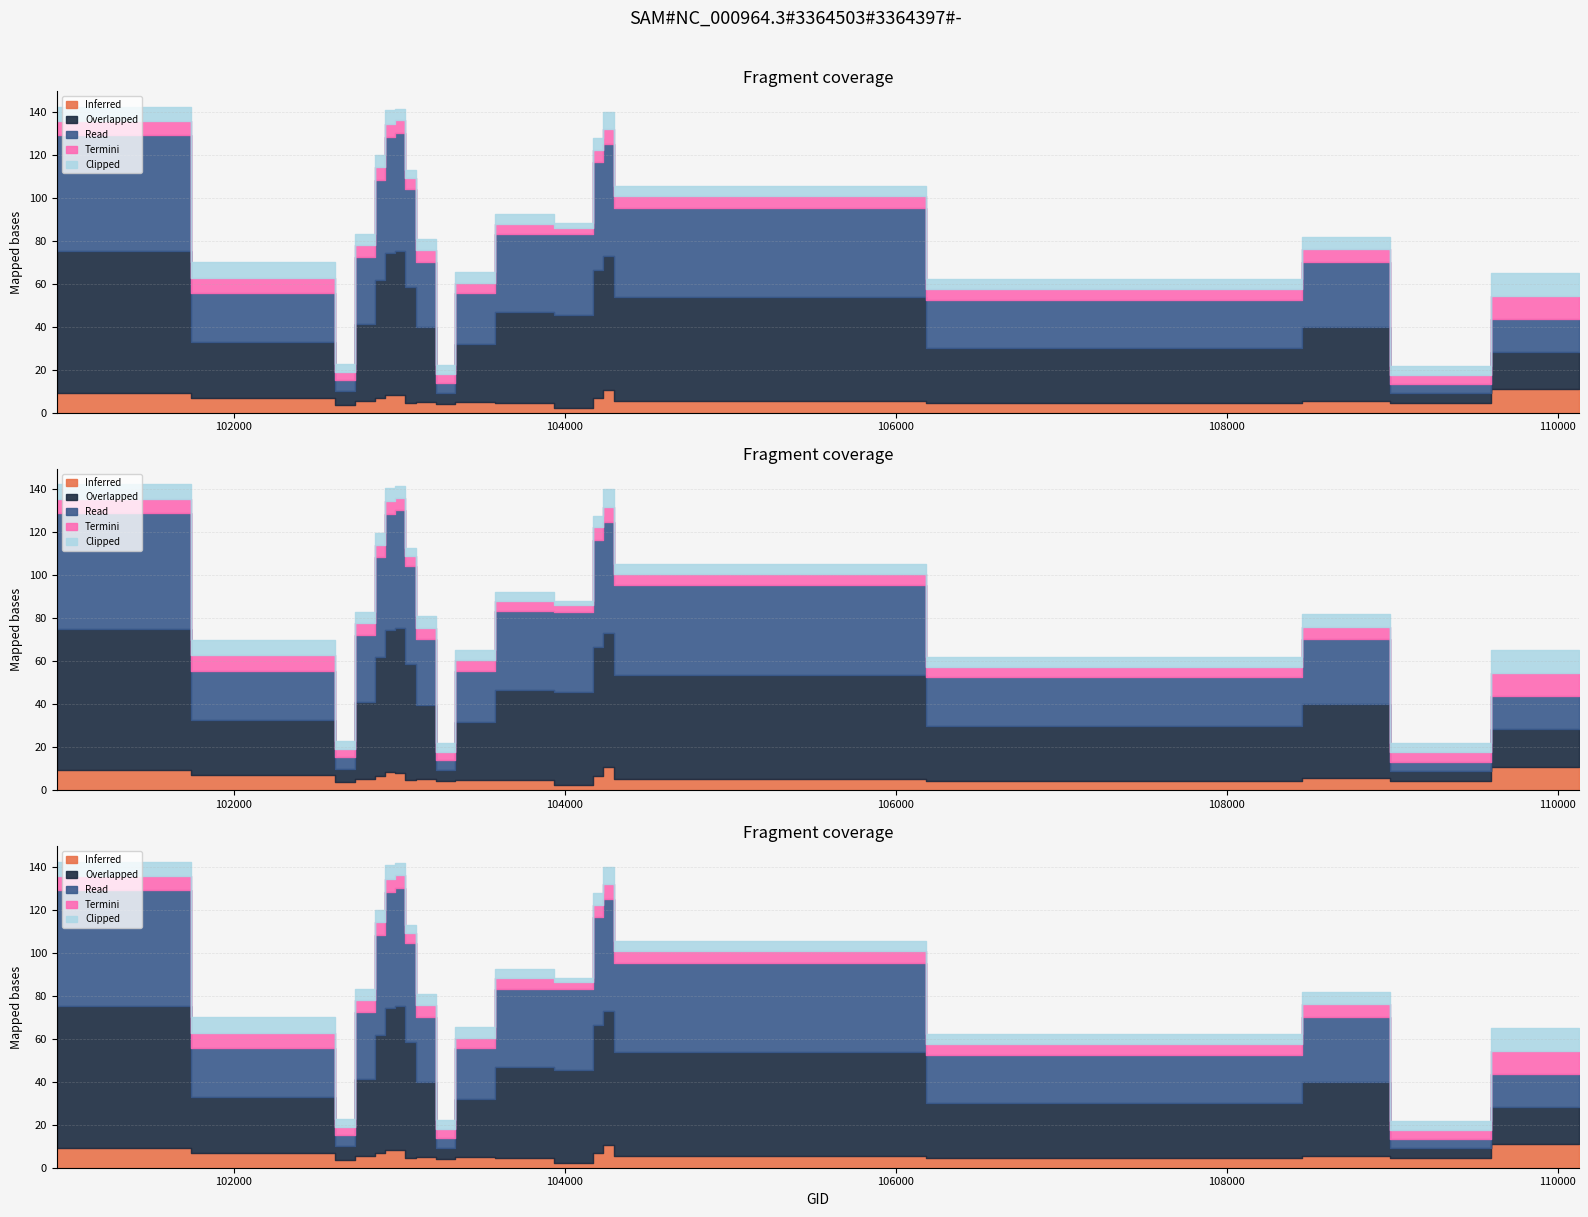

What is the difference between the highest and lowest values at 102671?

2.5